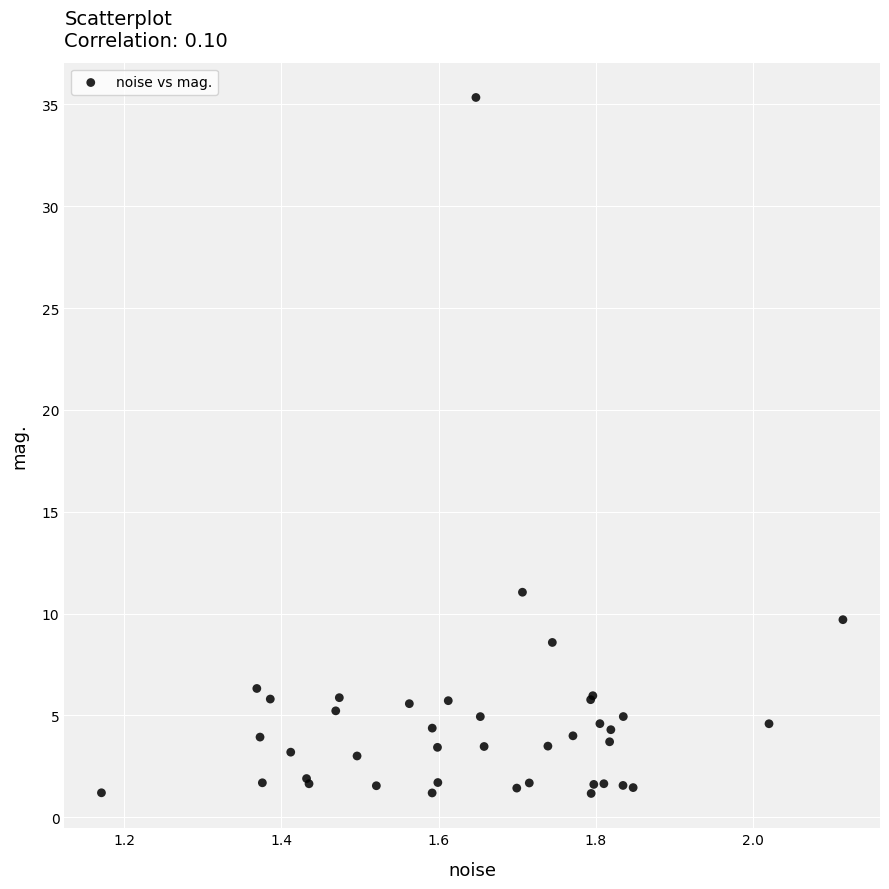

What Y value in the scatter plot is closest to 18?

11.0